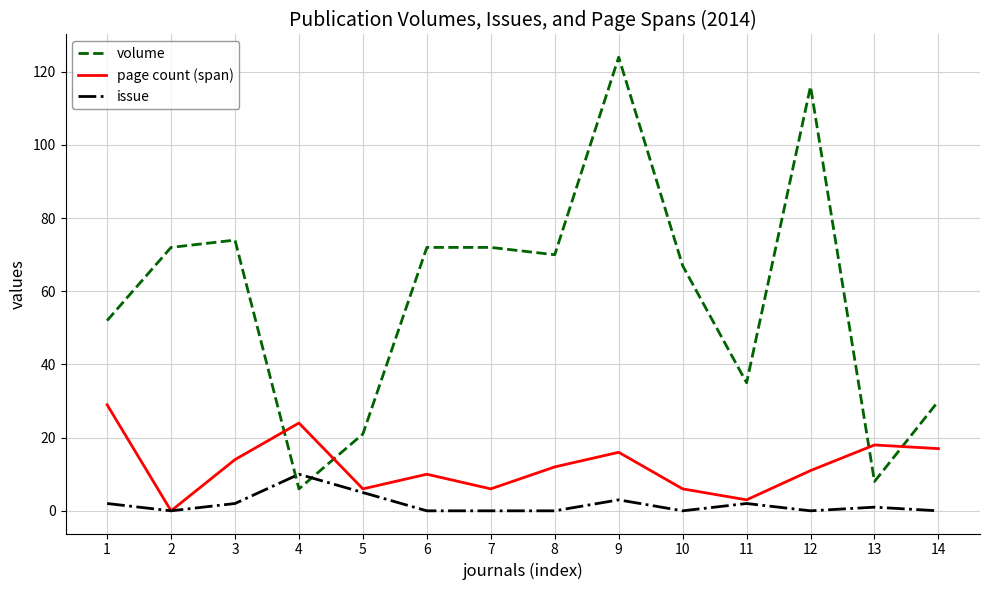

At which label is page count (span) closest to 14?

3